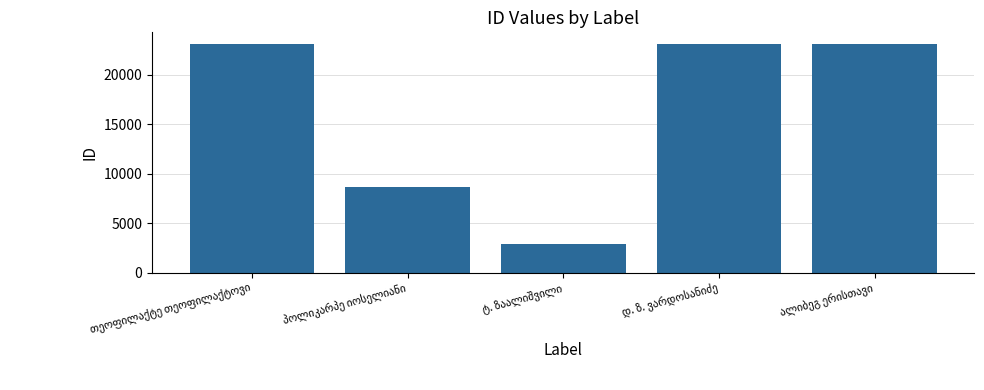

What is the greatest value displayed?

23148